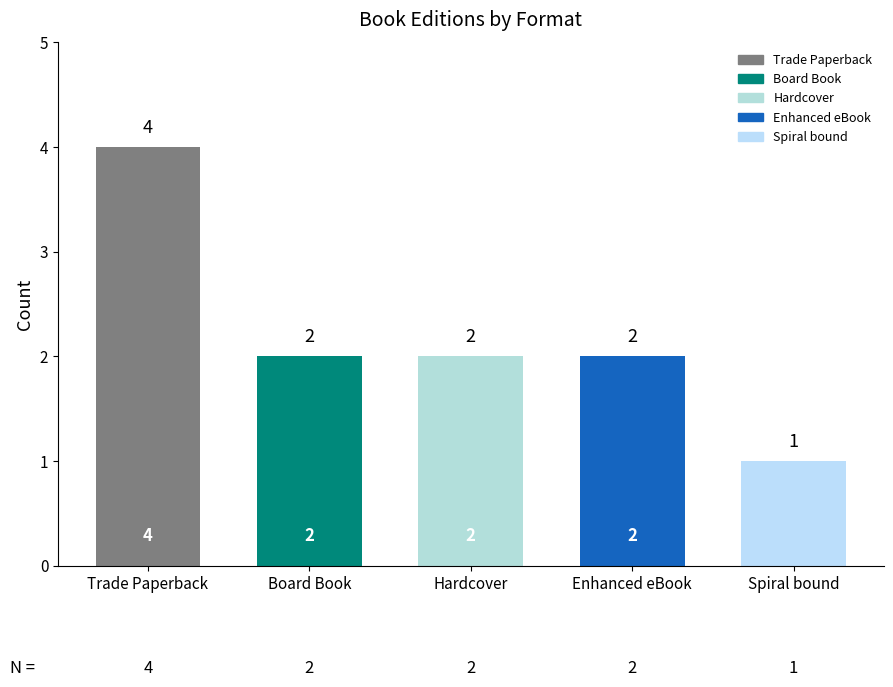

Is it true that the value at Spiral bound is 1?

True